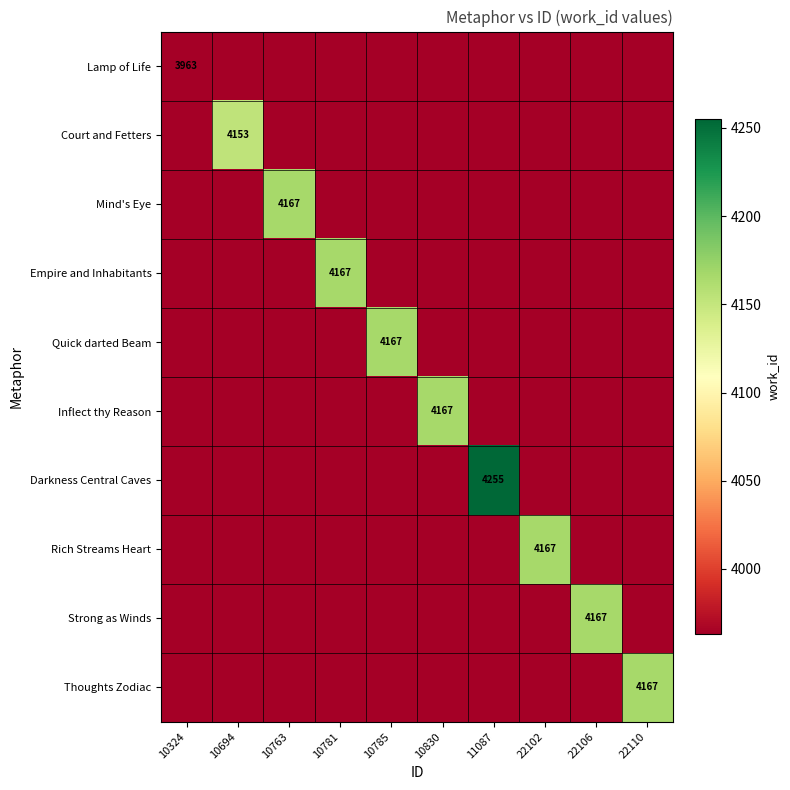

Rank the series at 10785 from highest to lowest value.

Quick darted Beam, Lamp of Life, Court and Fetters, Mind's Eye, Empire and Inhabitants, Inflect thy Reason, Darkness Central Caves, Rich Streams Heart, Strong as Winds, Thoughts Zodiac